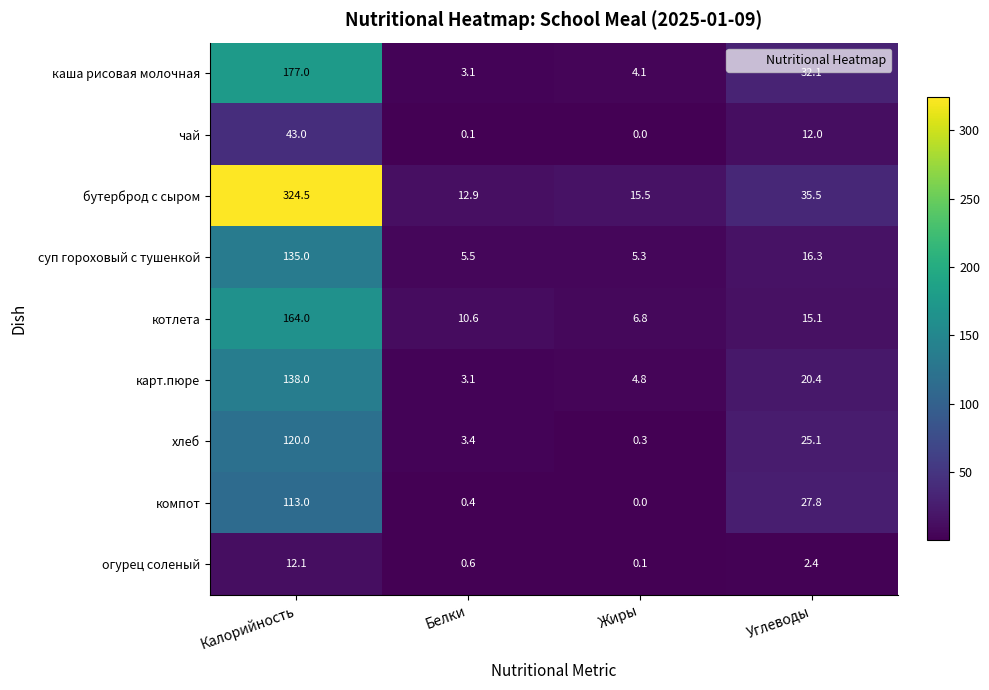

What is the average value of the котлета series?

49.1